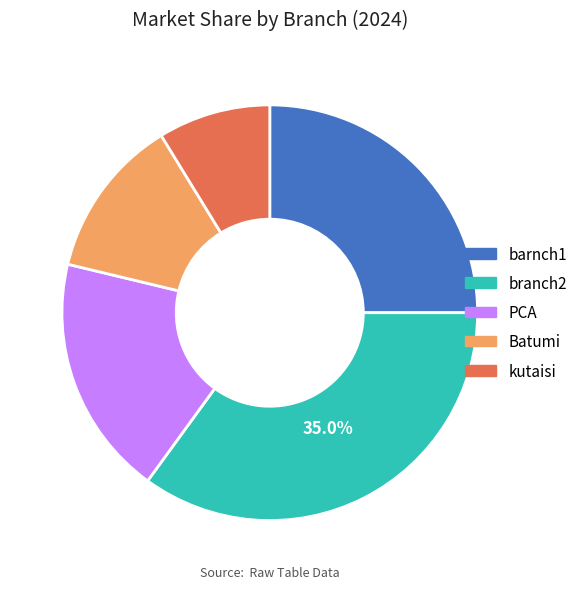

How much of the chart is everything except branch2?

65.0%